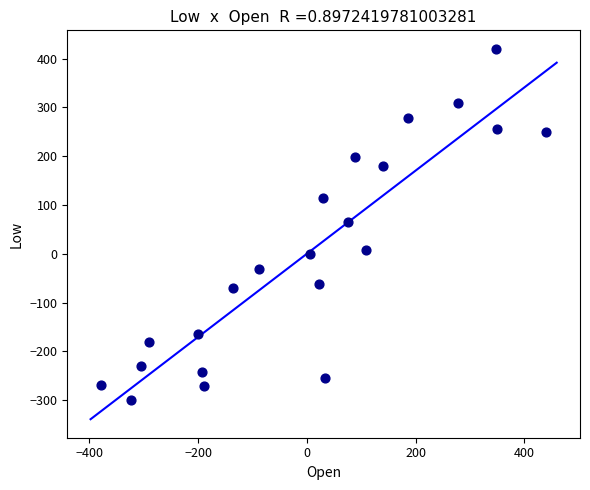

What is the range of X values (max minus min)?

817.0